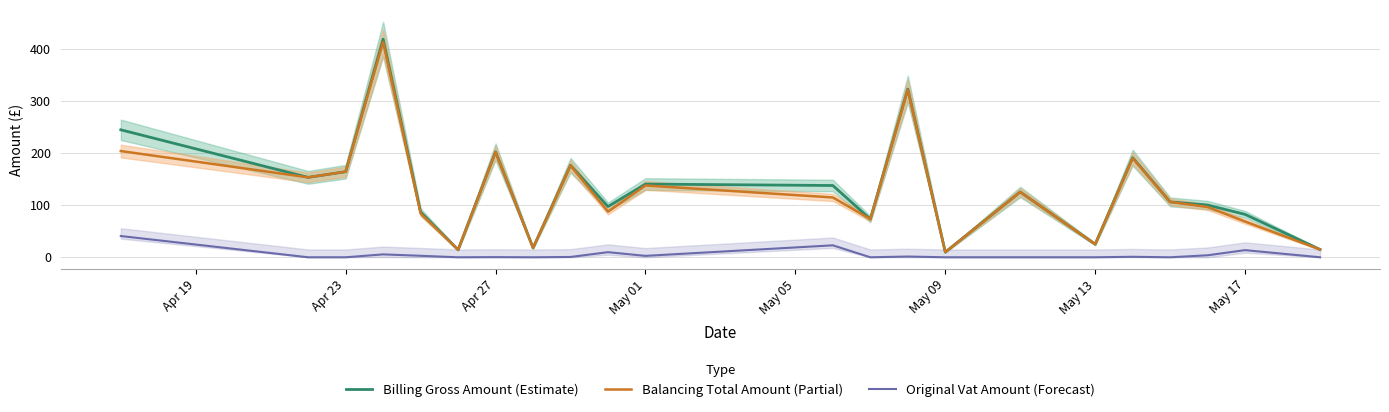

What is the maximum value for Balancing Total Amount (Partial)?

413.5